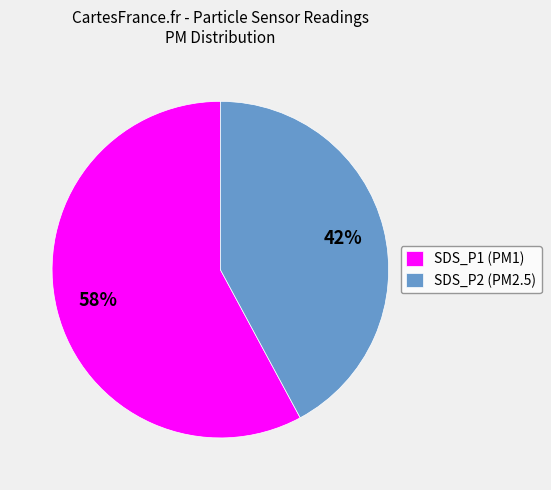

To the nearest percent, what is the combined percentage of SDS_P2 (PM2.5) and SDS_P1 (PM1)?

100%